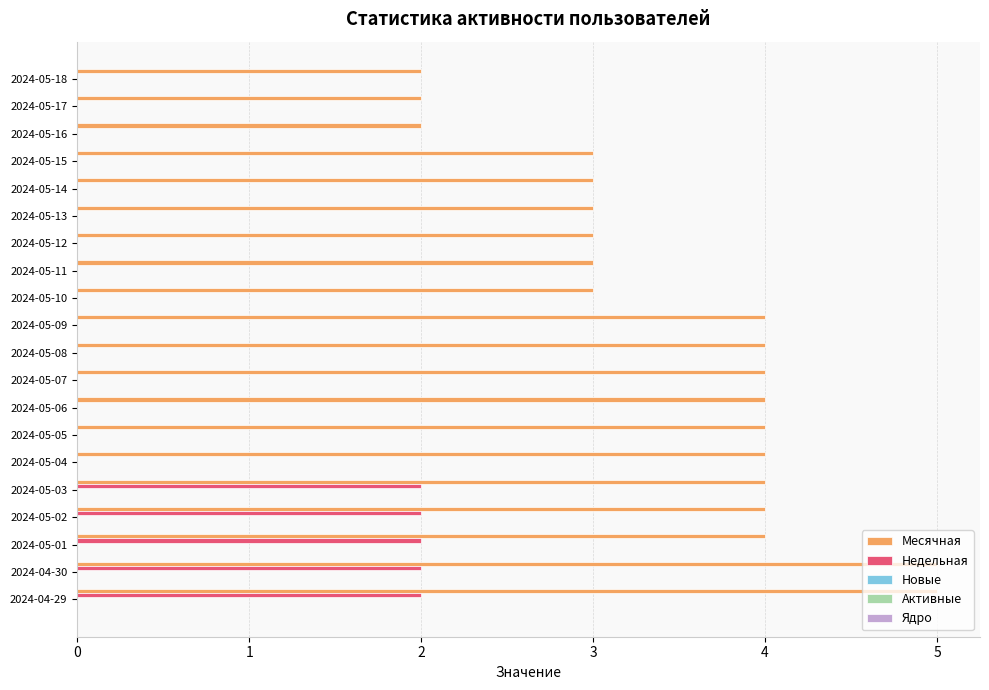

Is it true that Месячная equals 5 at 2024-05-06?

False